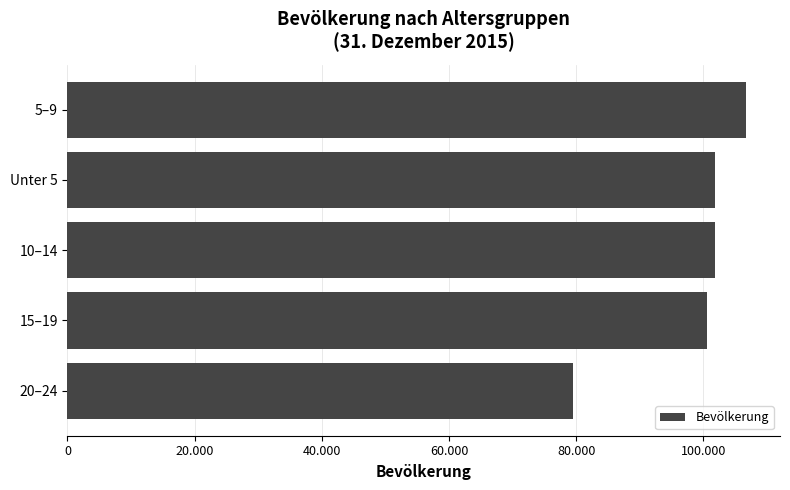

What is the sum of all values?

490500